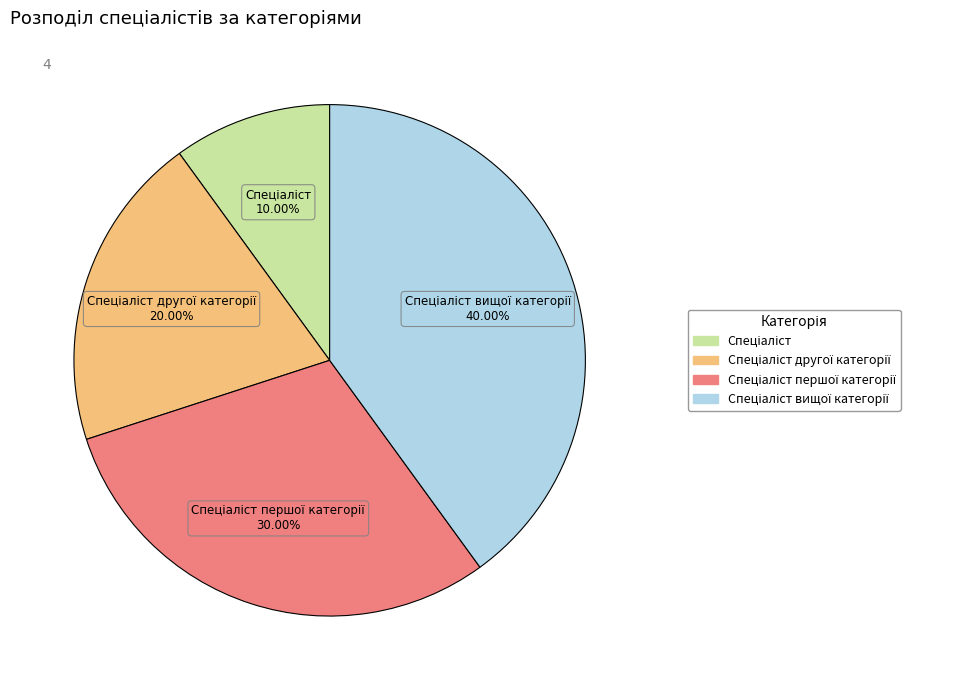

Is there any slice that represents more than half of the pie?

No